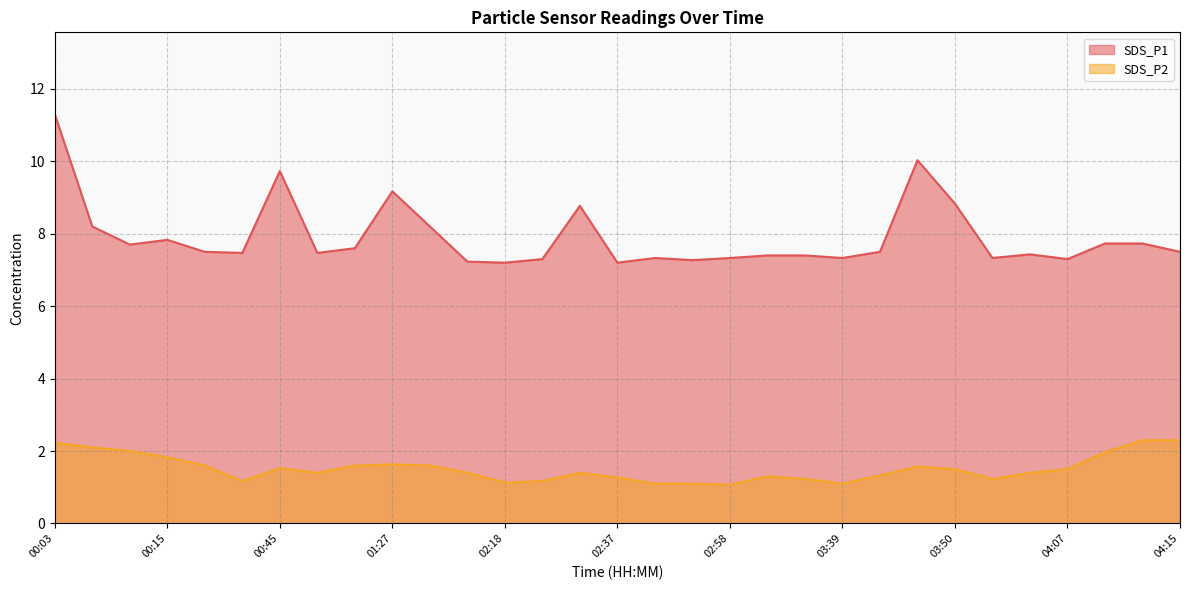

True or false: SDS_P2 and SDS_P1 cross at least once.

False